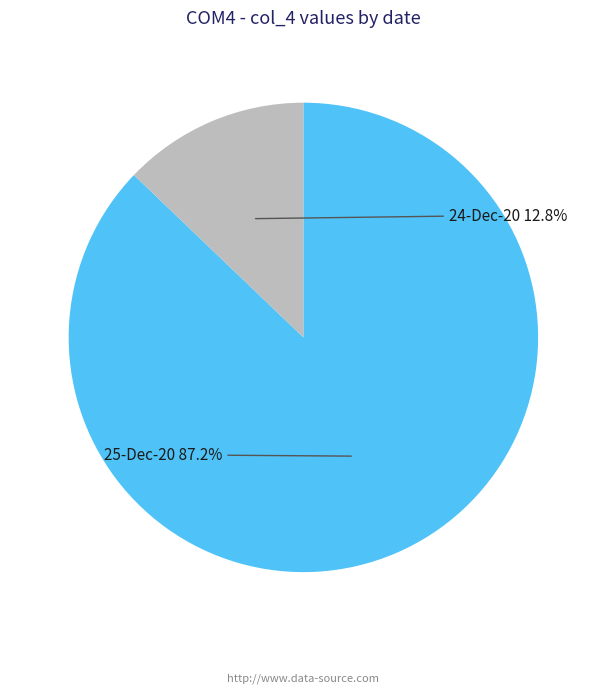

Does any single category account for the majority?

Yes